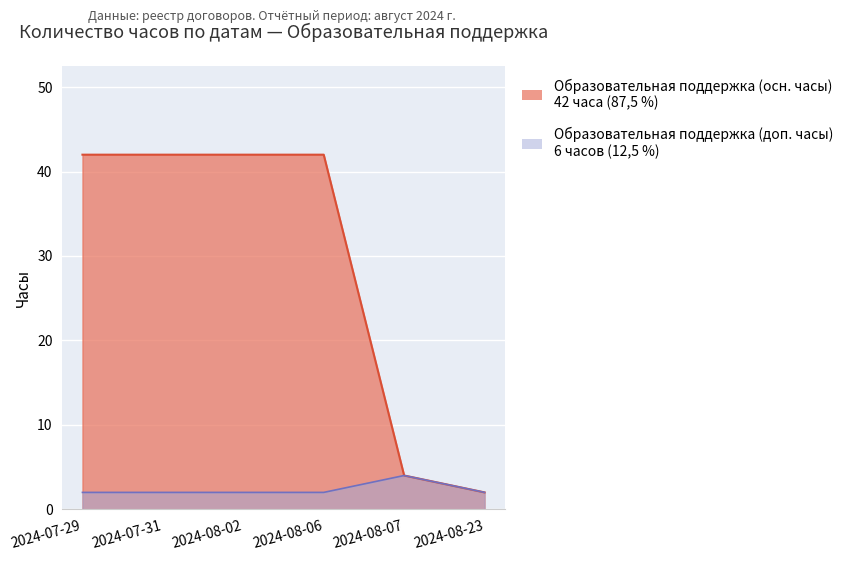

Between 2024-08-06 and 2024-08-07, which series saw the biggest shift?

Образовательная поддержка (осн. часы)